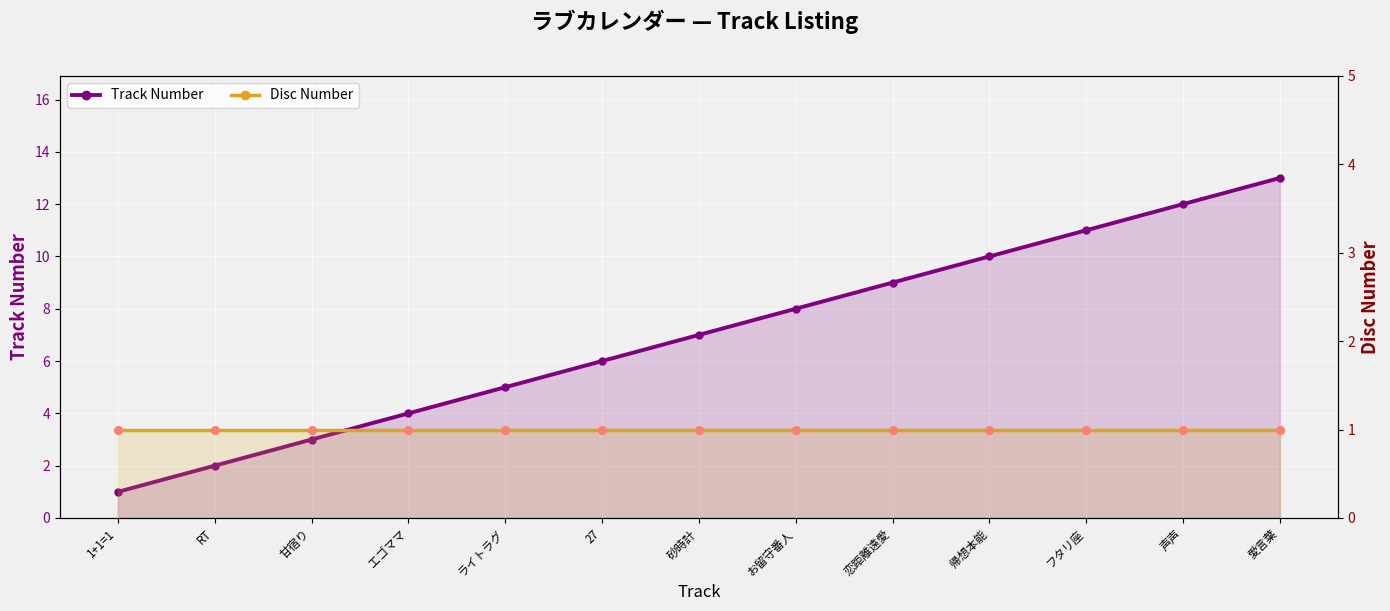

Which series has the largest total across all categories?

Track Number